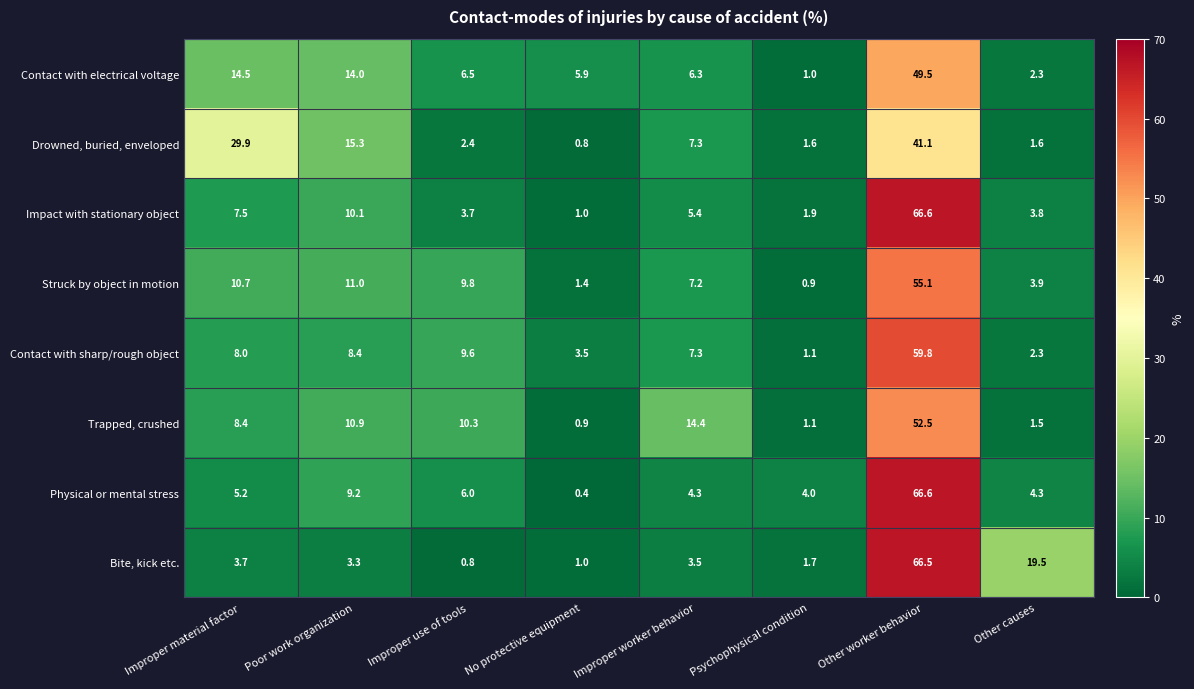

Is it true that Struck by object in motion equals 2.4 at Improper use of tools?

False